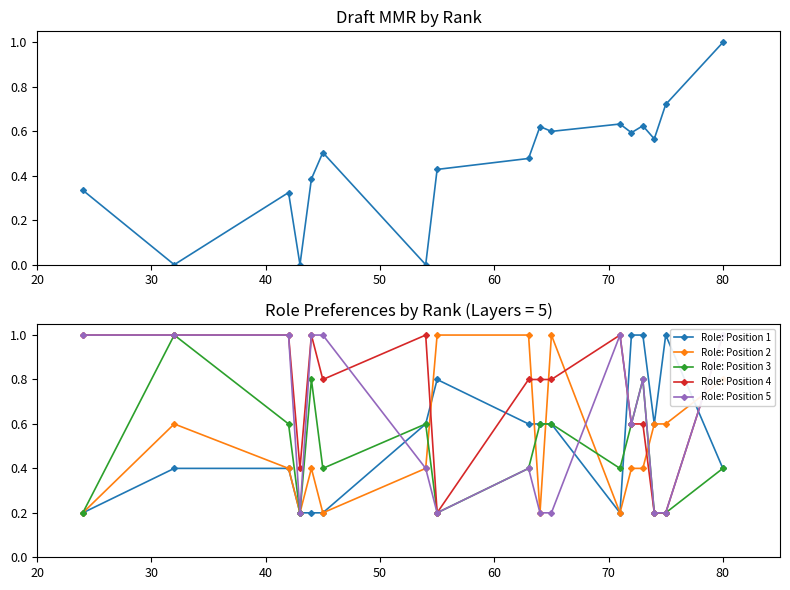

What is the value of the Role: Position 3 point at the 4th from the left?

0.2